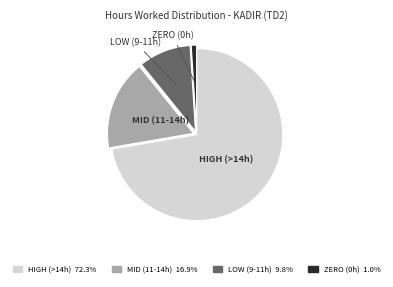

Does any single category account for the majority?

Yes